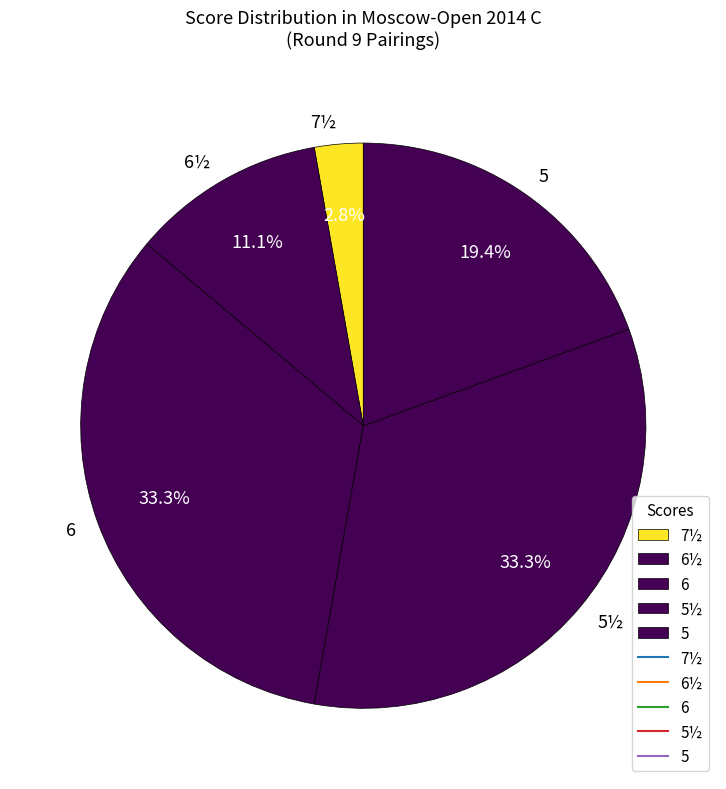

Between 5 and 7½, which is larger?

5